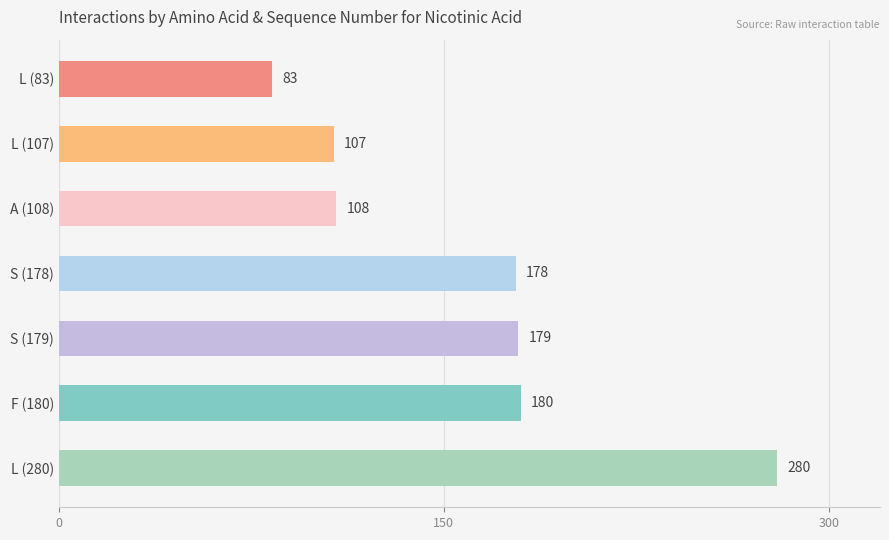

Where is the data nearest to the value 181?

F (180)